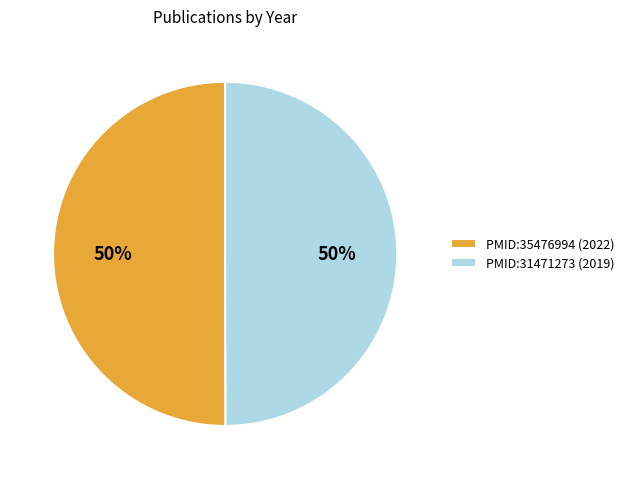

How many segments does this pie chart have?

2